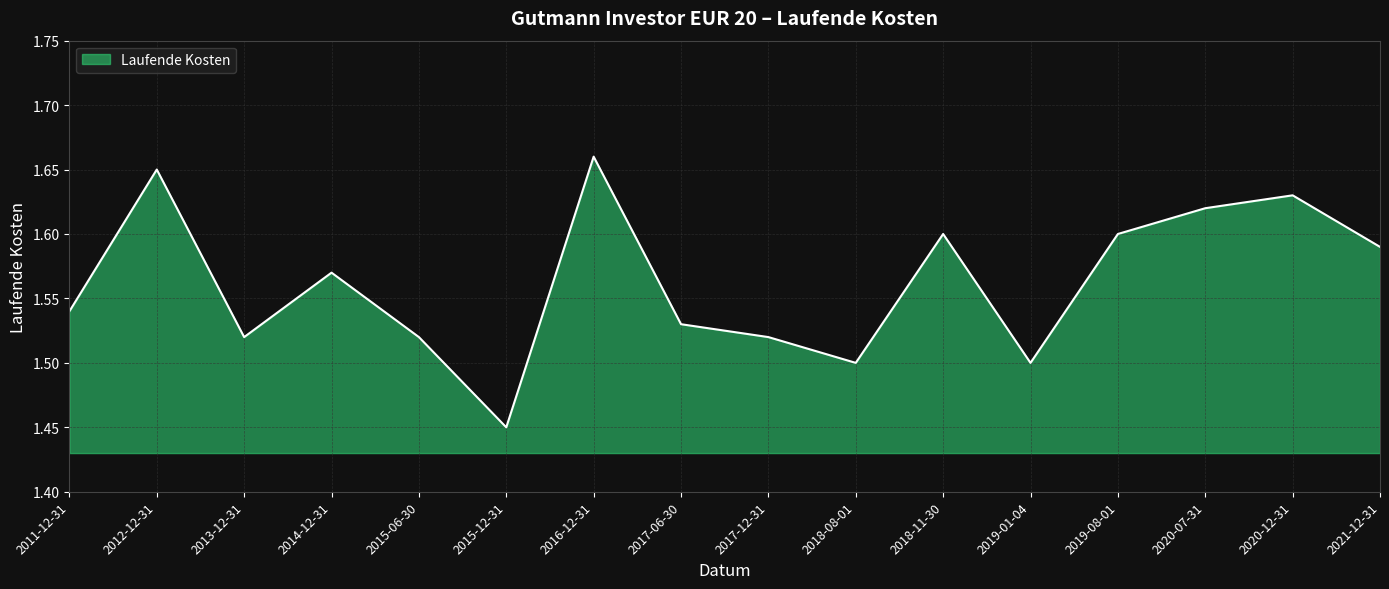

What position from the right is 2014-12-31?

13